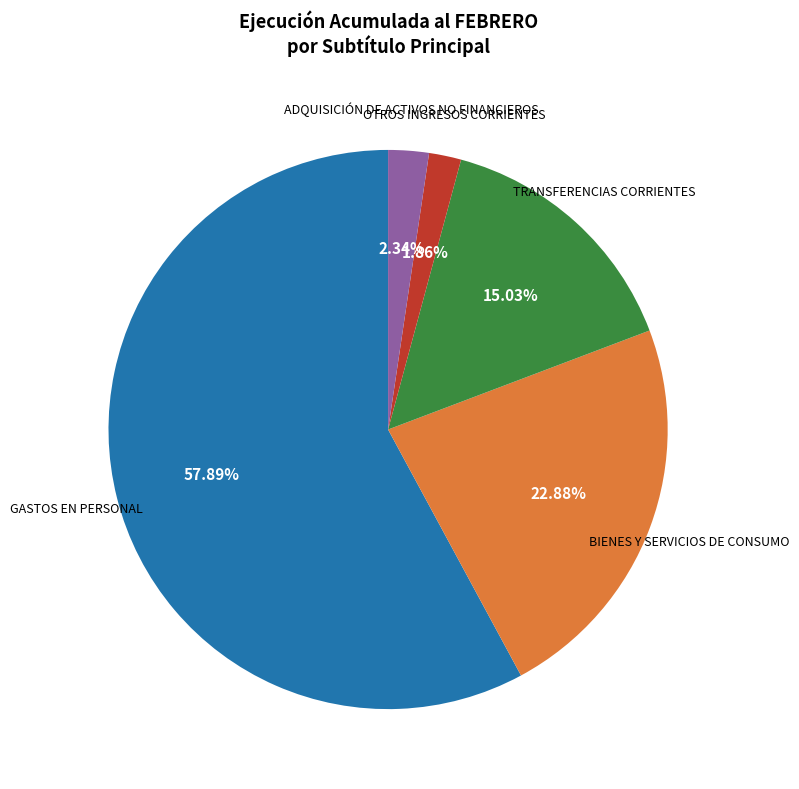

How many segments does this pie chart have?

5